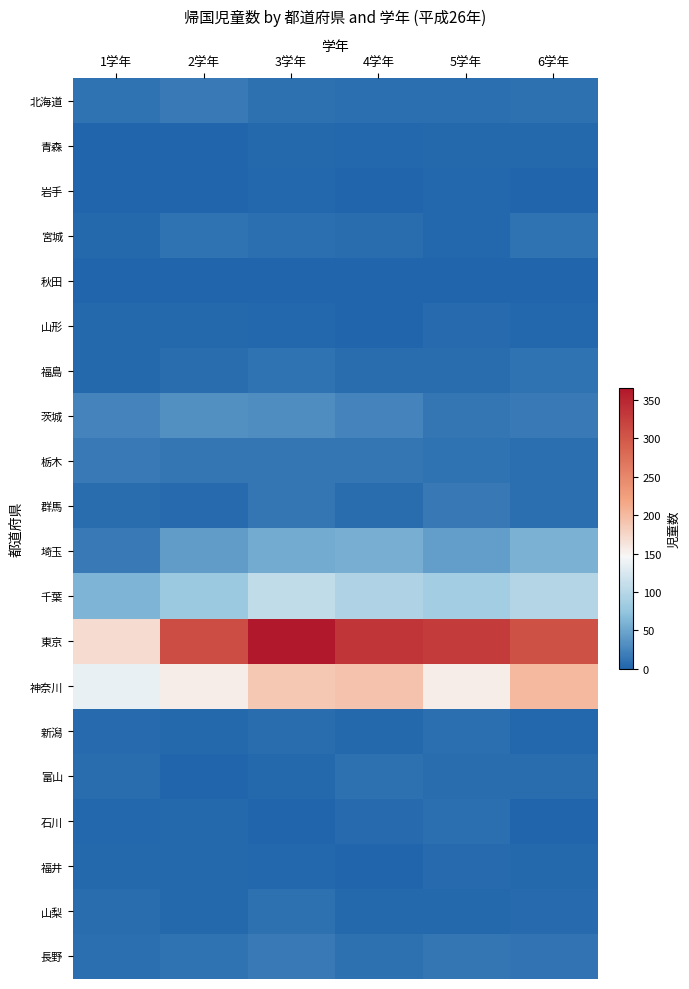

Which series changed the most between 3学年 and 5学年?

東京